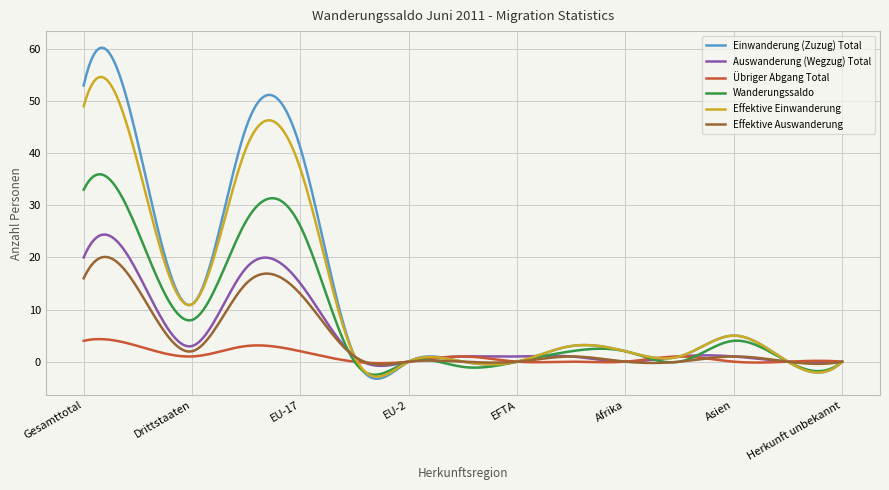

What is the minimum value shown in the chart?

-3.3